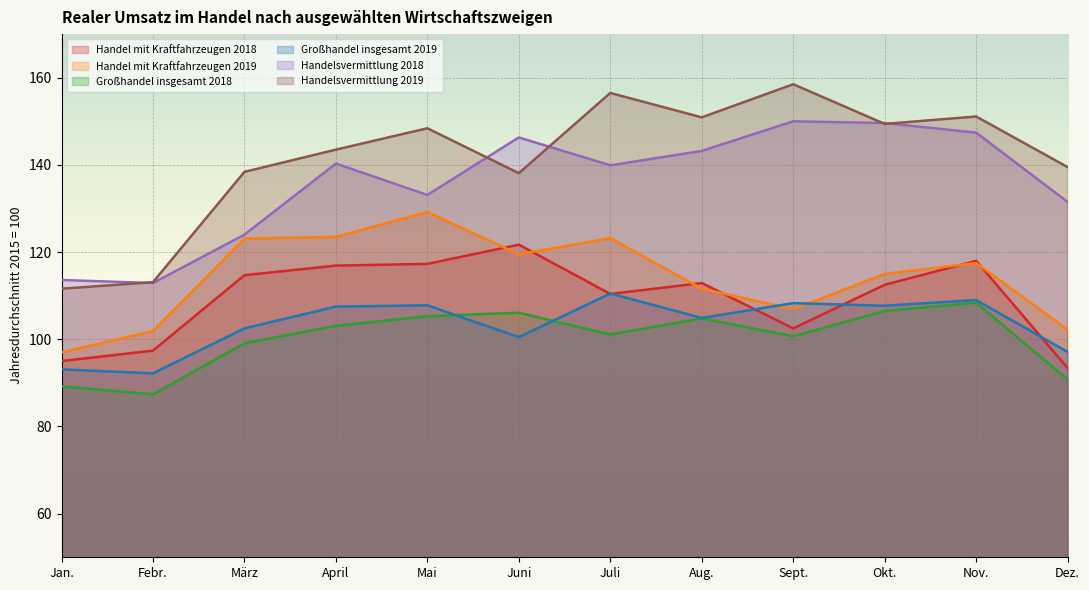

Reading left to right, transcribe all the data shown in this chart.

Handel mit Kraftfahrzeugen 2018: 95.0	97.4	114.7	116.9	117.3	121.7	110.4	112.9	102.5	112.5	118.0	93.4
Handel mit Kraftfahrzeugen 2019: 97.0	101.9	123.1	123.5	129.2	119.5	123.2	111.6	106.9	115.0	117.5	102.2
Großhandel insgesamt 2018: 89.2	87.4	99.1	103.1	105.3	106.1	101.1	104.8	100.7	106.5	108.4	90.8
Großhandel insgesamt 2019: 93.1	92.2	102.5	107.5	107.8	100.5	110.5	104.9	108.3	107.7	109.0	97.1
Handelsvermittlung 2018: 113.6	112.9	124.0	140.3	133.1	146.3	139.9	143.2	150.0	149.6	147.4	131.5
Handelsvermittlung 2019: 111.6	113.1	138.4	143.5	148.4	138.1	156.5	150.9	158.5	149.4	151.1	139.5